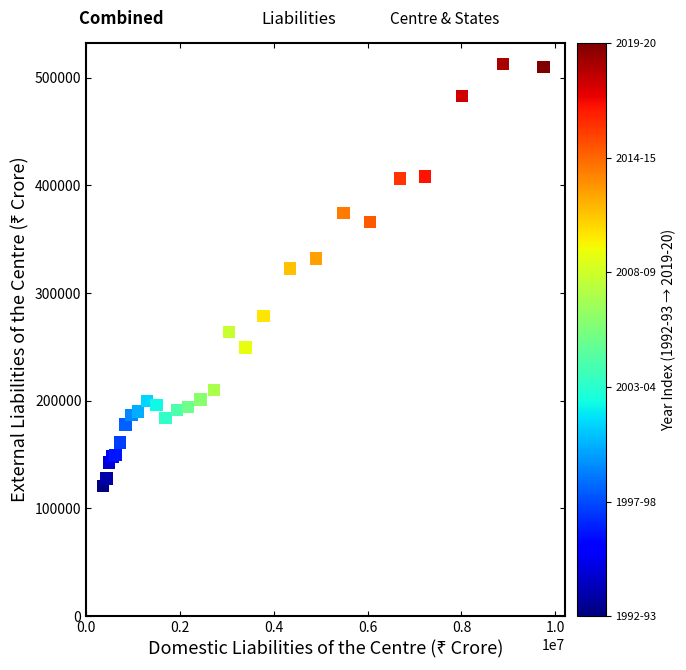

What Y value in the scatter plot is closest to 316810?

322890